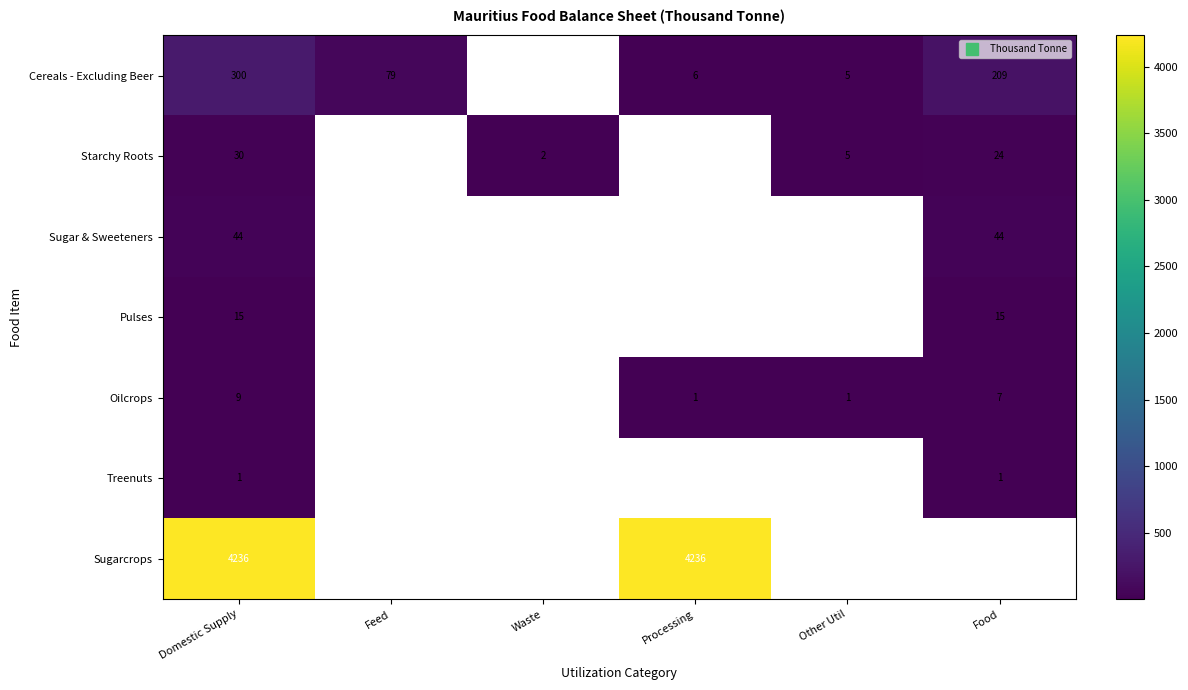

Which series has the largest range (max minus min)?

Cereals - Excluding Beer